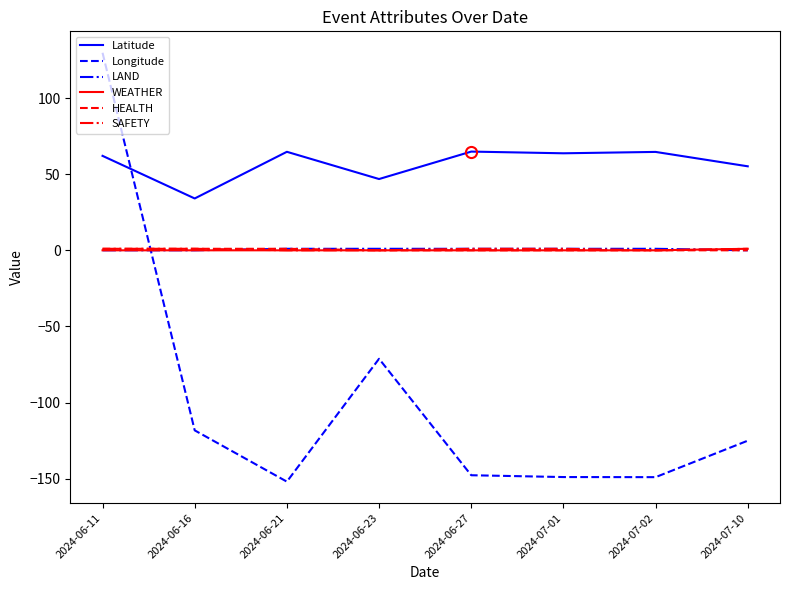

What is the difference between the highest and lowest values at 2024-06-23?

118.0